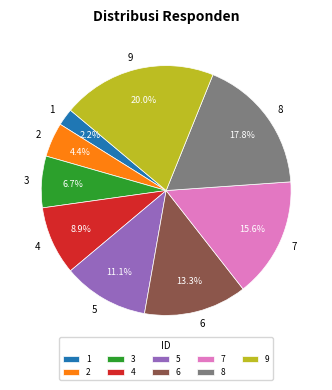

To the nearest percent, what is the difference between the 2 and 4 slice percentages?

4%